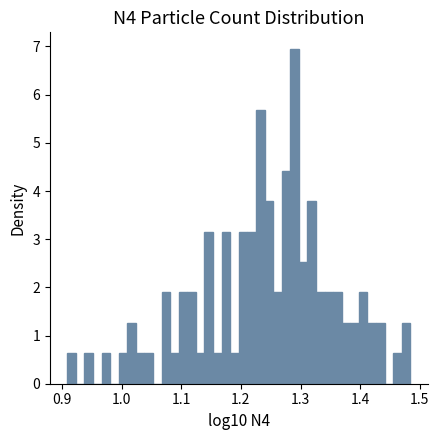

Around what value on the x-axis is the tallest bar? Give the approximate position of its centre, as read against the axis.

1.29